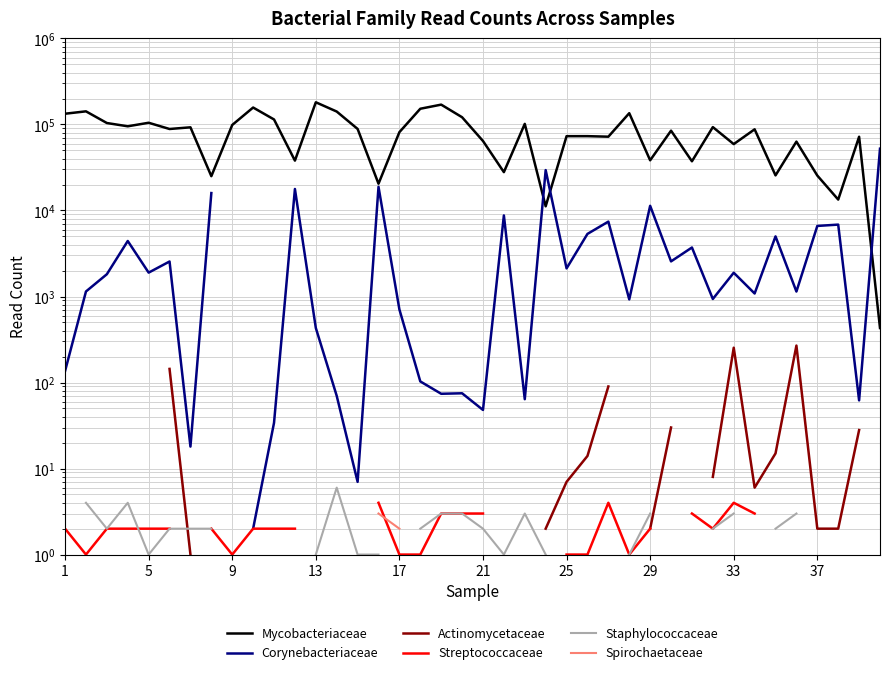

The value of Streptococcaceae at 17 is 1.0. True or false?

True